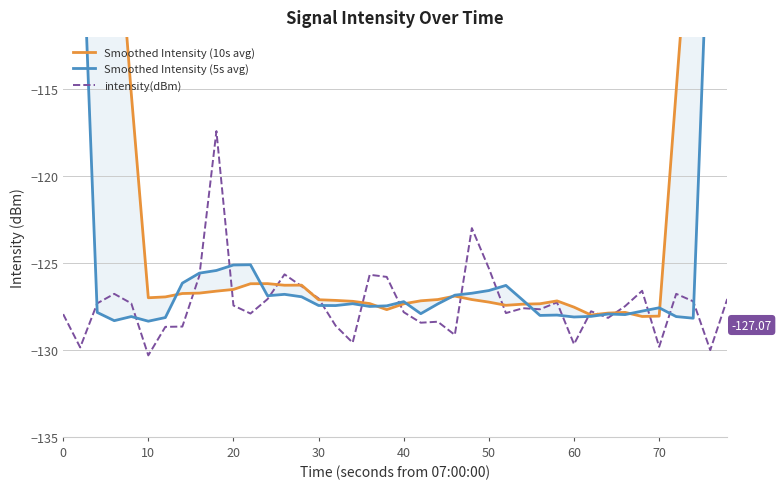

What is the sum of all Smoothed Intensity (5s avg) values?

-4940.3